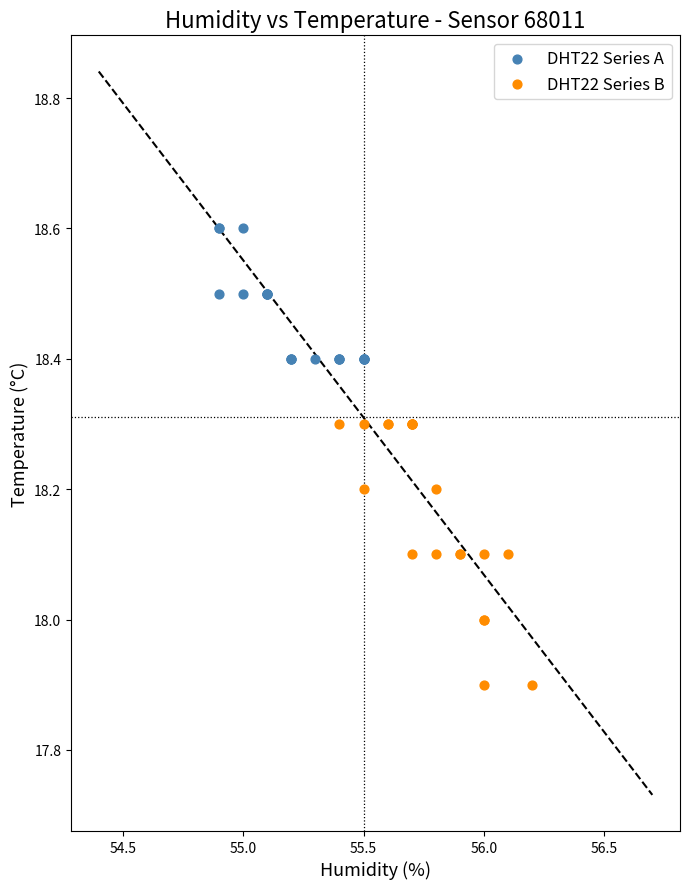

What are all the series names shown in the legend?

DHT22 Series A, DHT22 Series B